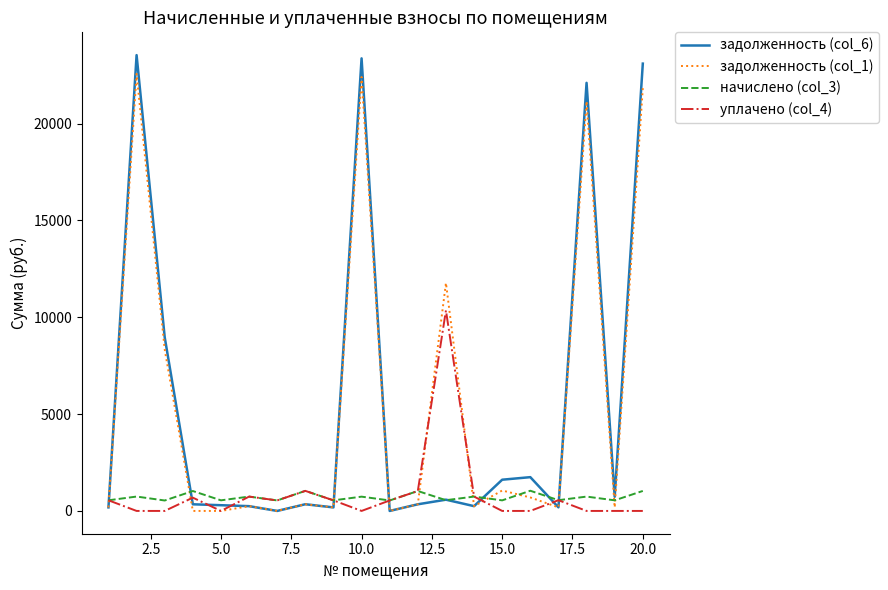

What is the maximum value shown in the chart?

23534.4